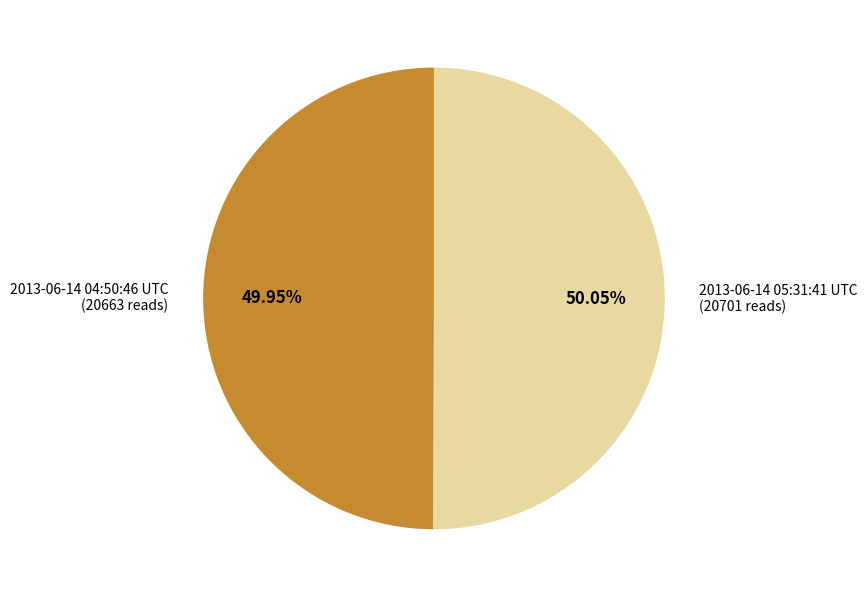

What is the ratio of the value at 2013-06-14 04:50:46 UTC (20663 reads) to the value at 2013-06-14 05:31:41 UTC (20701 reads)?

1.0